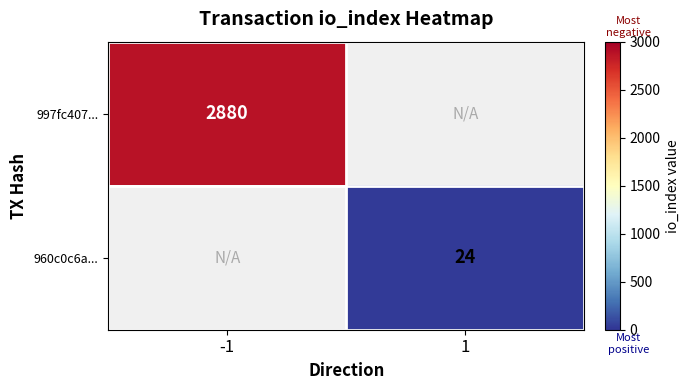

The value of 960c0c6a... at 1 is 5.3. True or false?

False